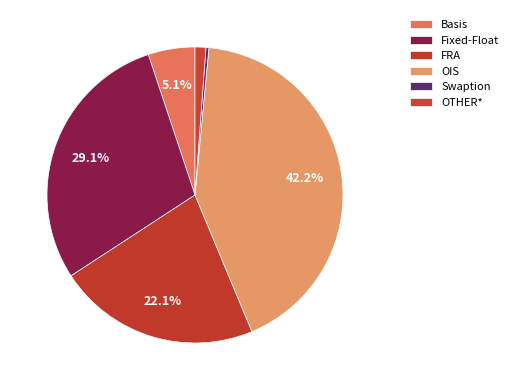

Which has a higher value, Fixed-Float or OIS?

OIS